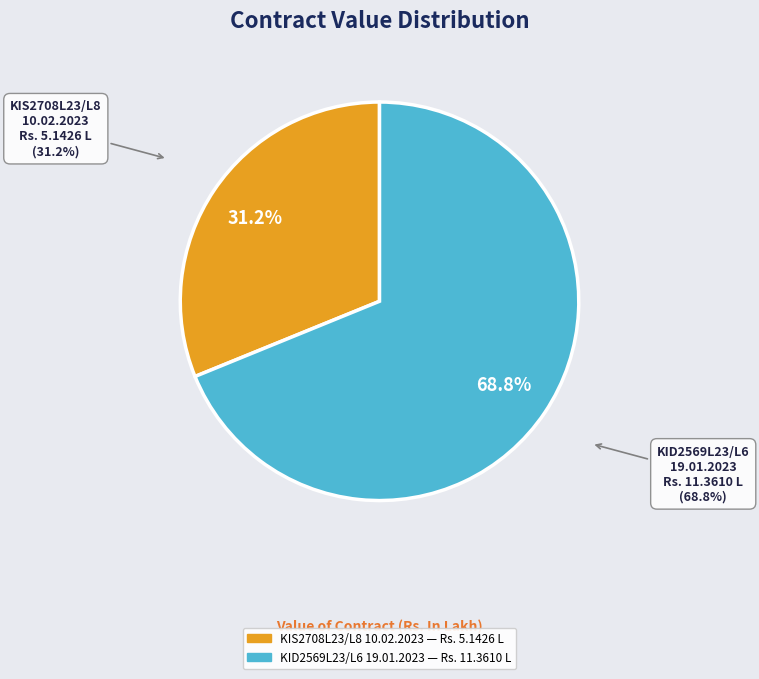

To the nearest percent, what percentage of the pie is KID2569L23/L6 dated 19.01.2023?

69%